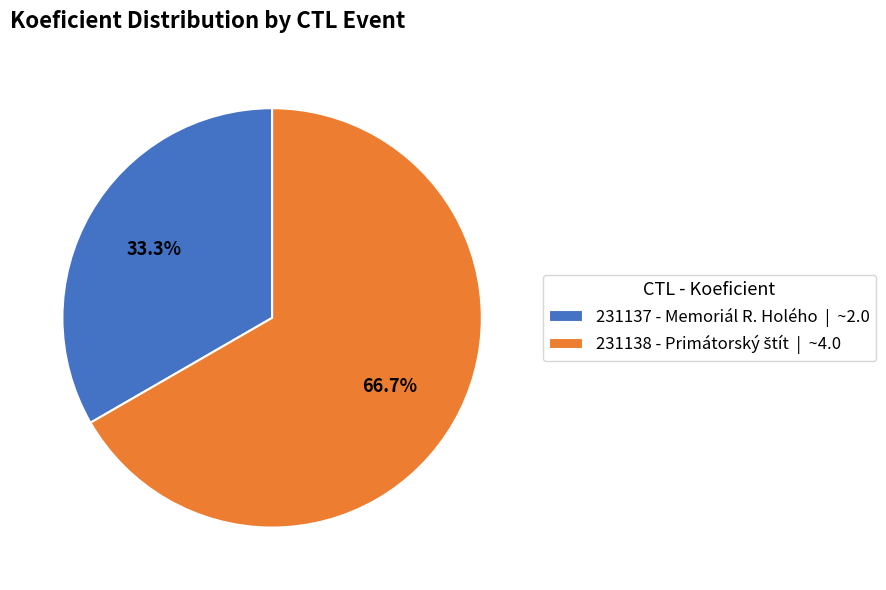

How many segments does this pie chart have?

2